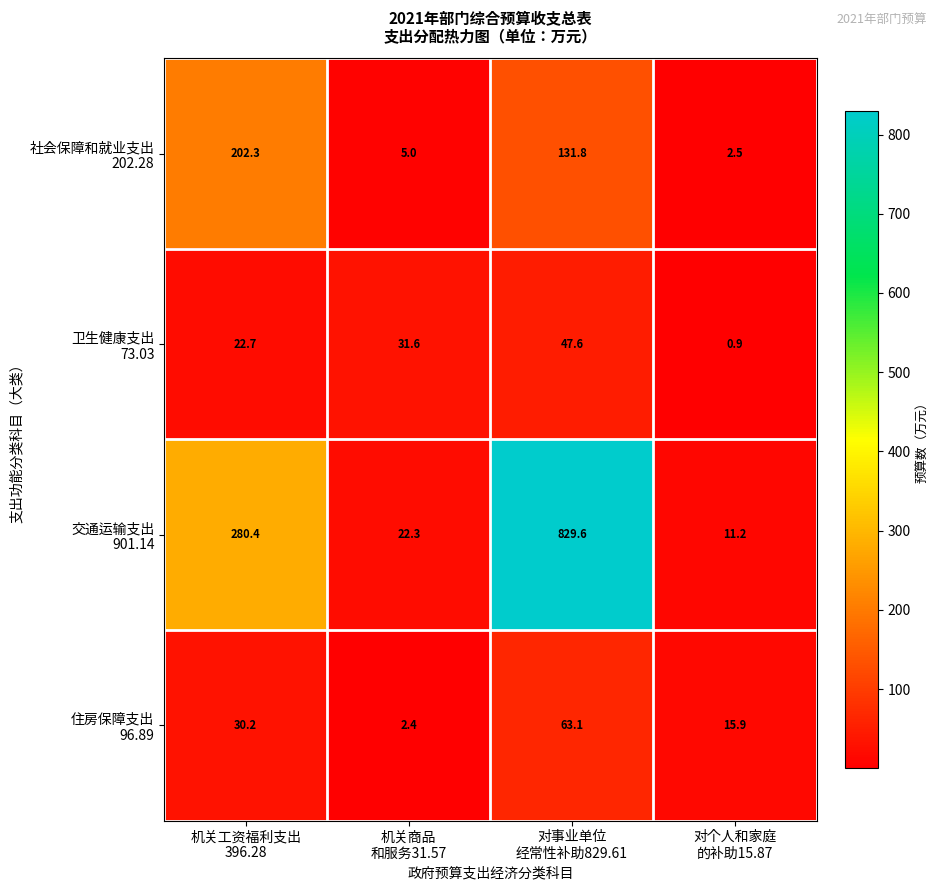

Count the number of data series in this chart.

4